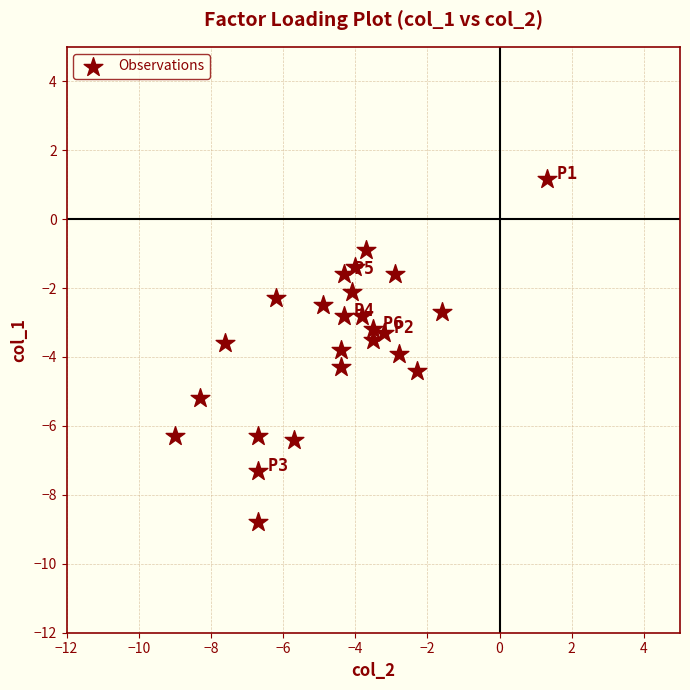

What is the range of X values (max minus min)?

10.3